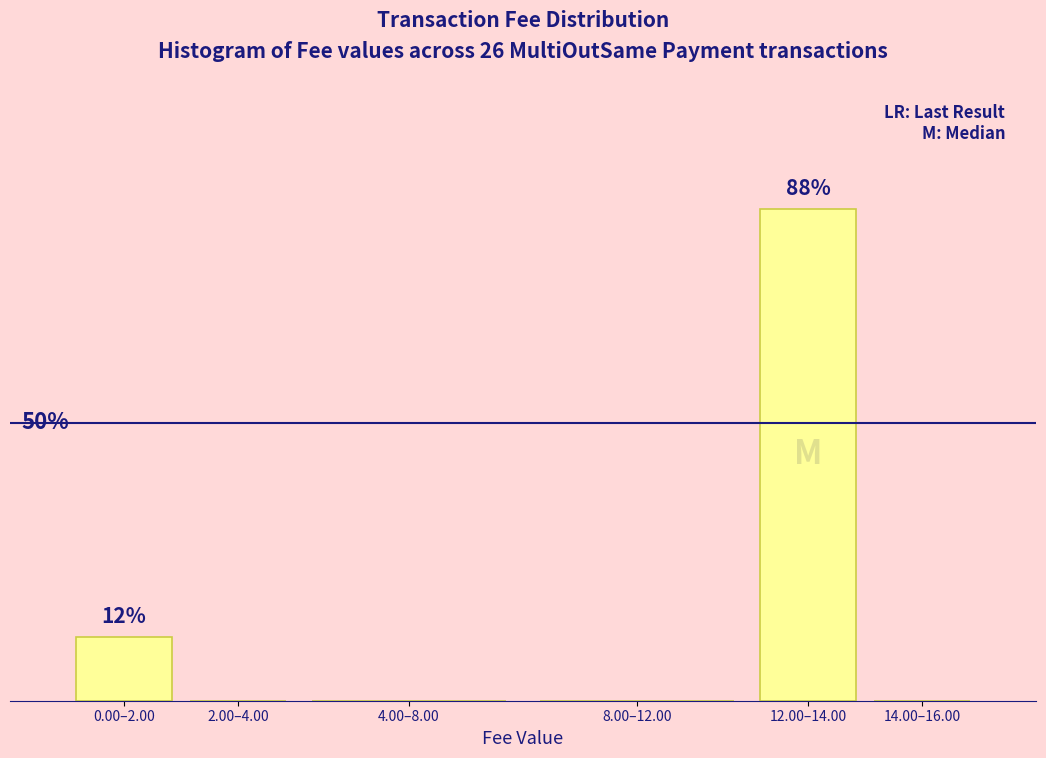

Are the bars horizontal?

No